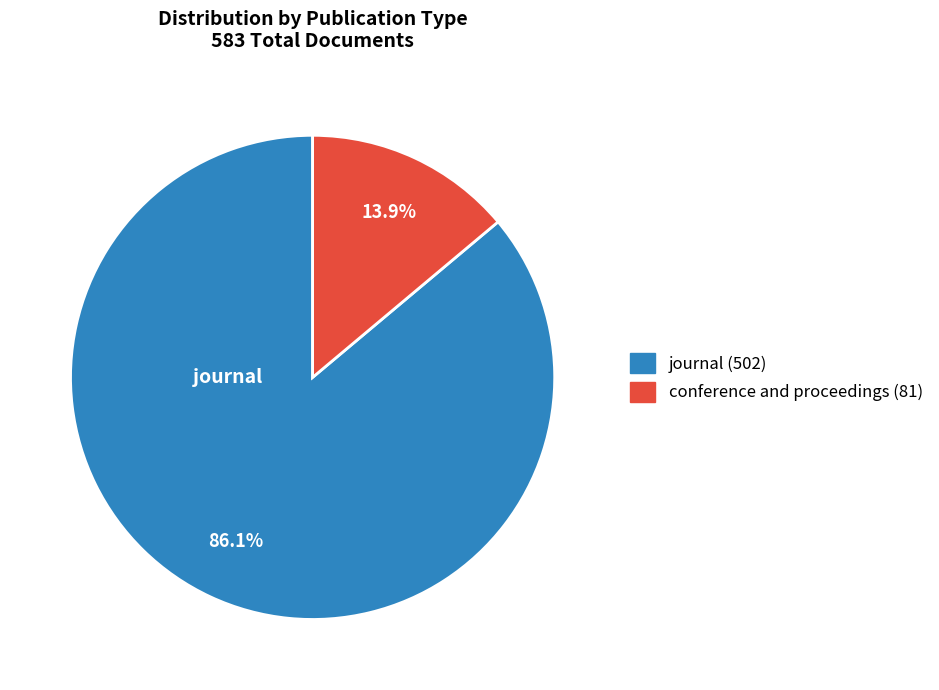

Is there a majority slice in this chart?

Yes